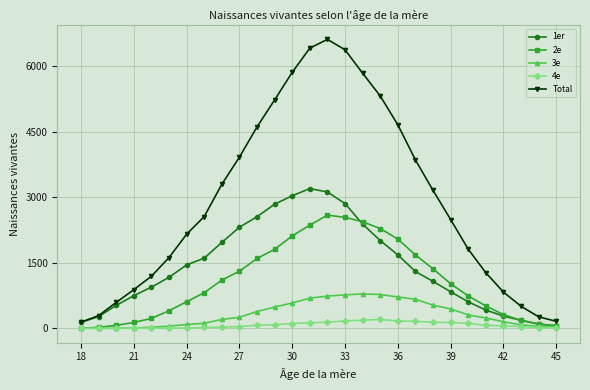

List the series in order of their peak value, highest first.

Total, 1er, 2e, 3e, 4e